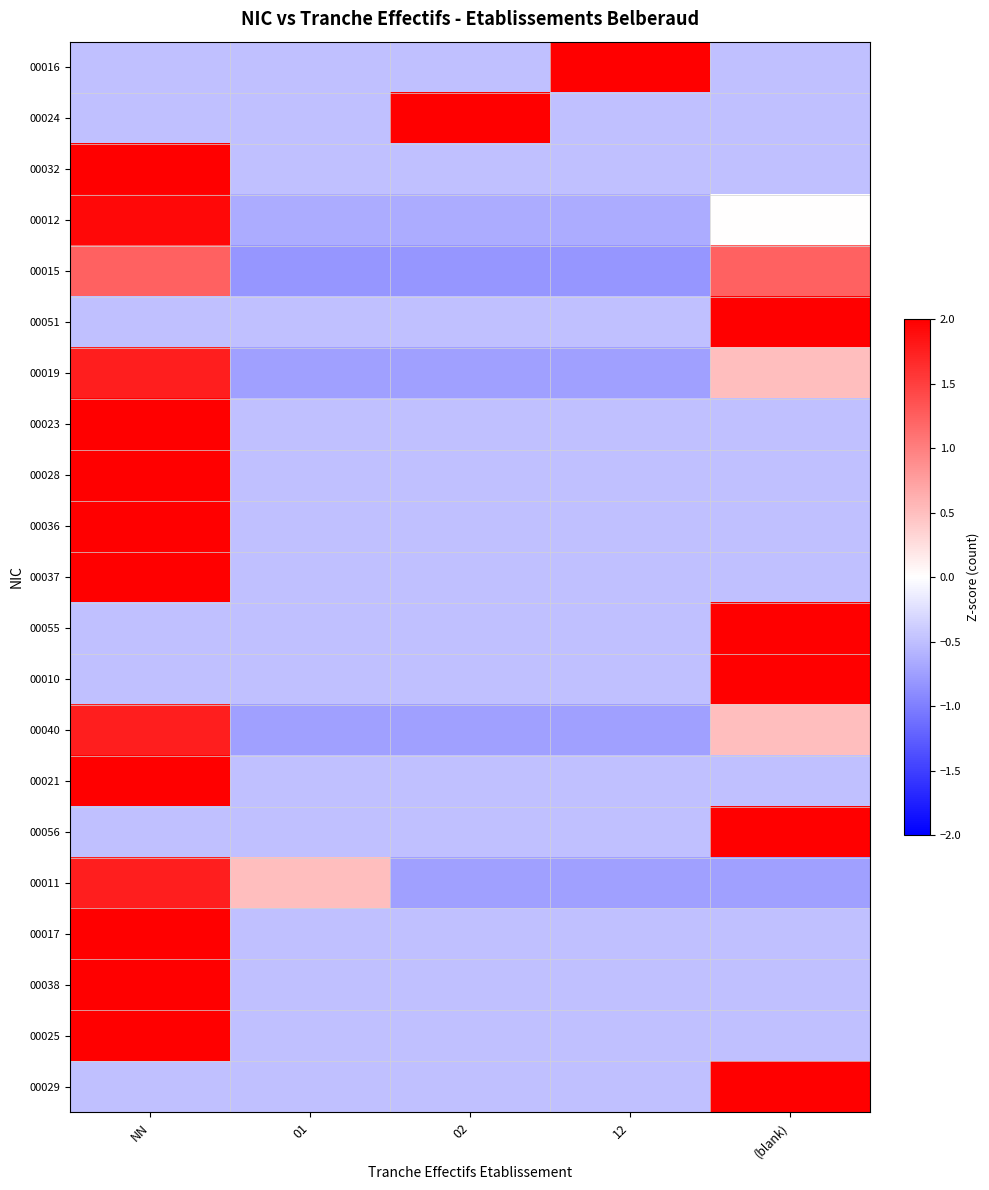

Between 02 and 01, which is larger?

02